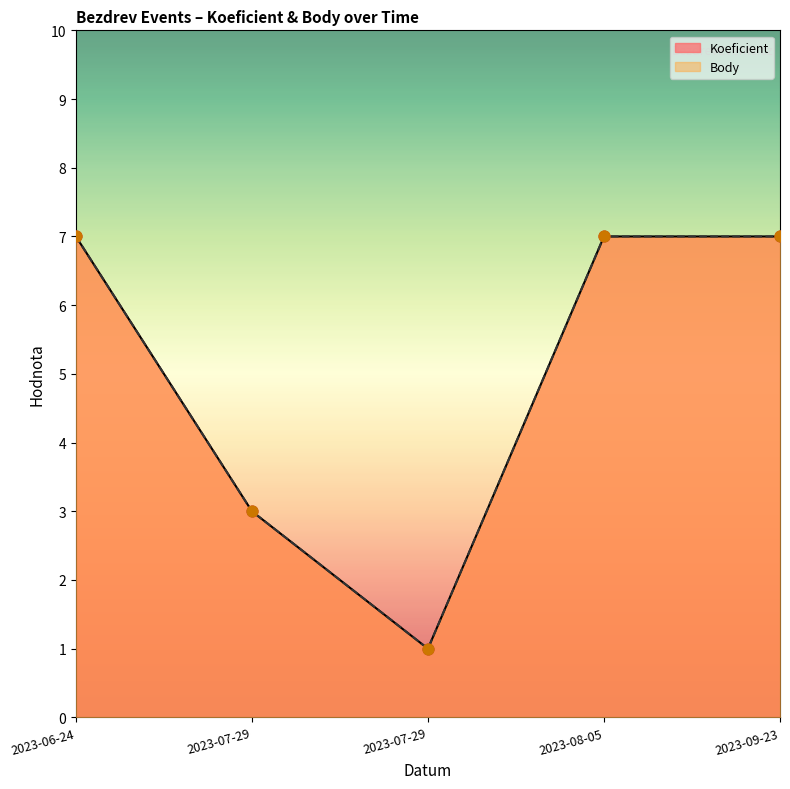

Which series contains the highest Y value?

Koeficient